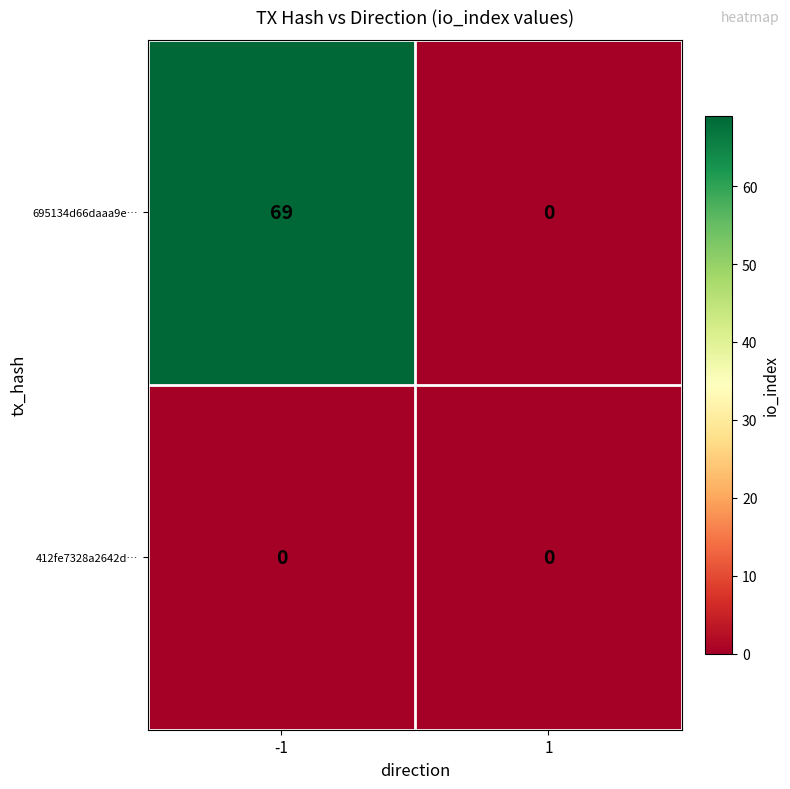

Reading right to left, transcribe all the data shown in this chart.

695134d66daaa9e…: 1=0	-1=69
412fe7328a2642d…: 1=0	-1=0